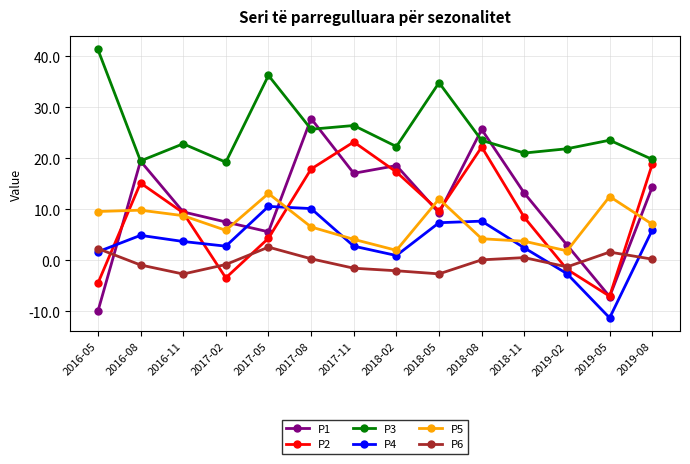

What is the label of the 5th point from the right?

2018-08